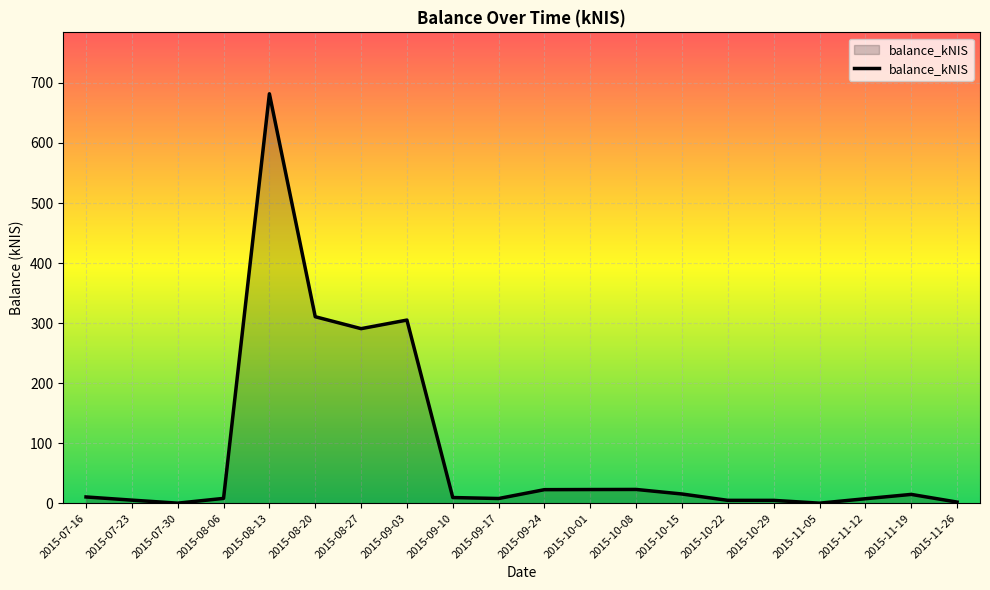

What is the difference between the maximum and minimum values?

682.0